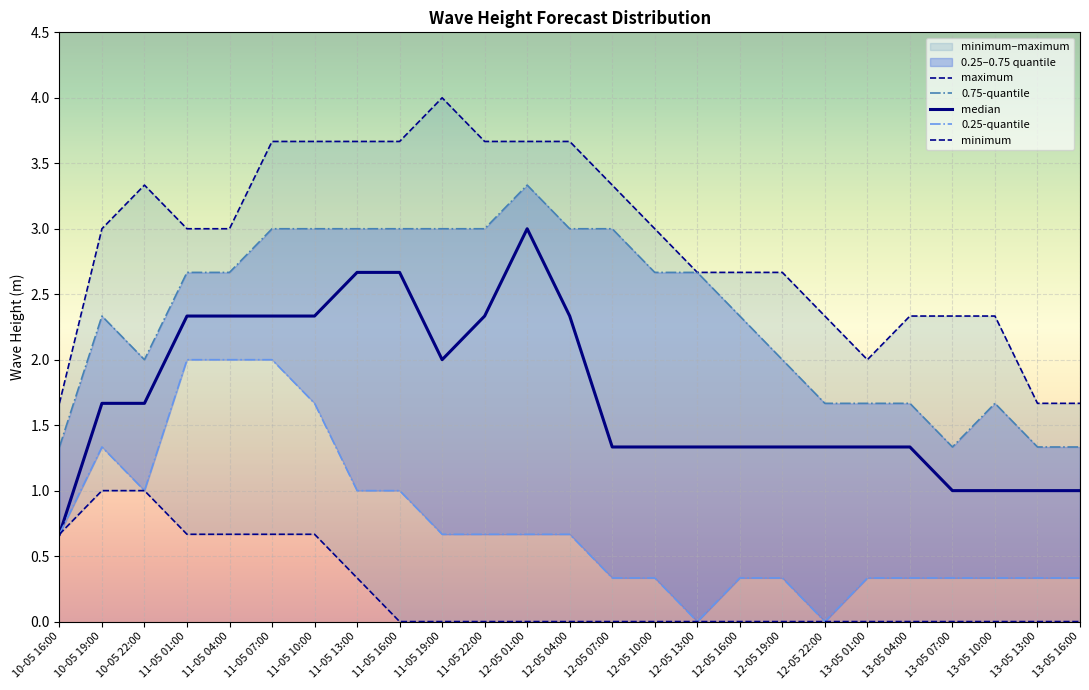

What position from the right is 13-05 07:00?

4